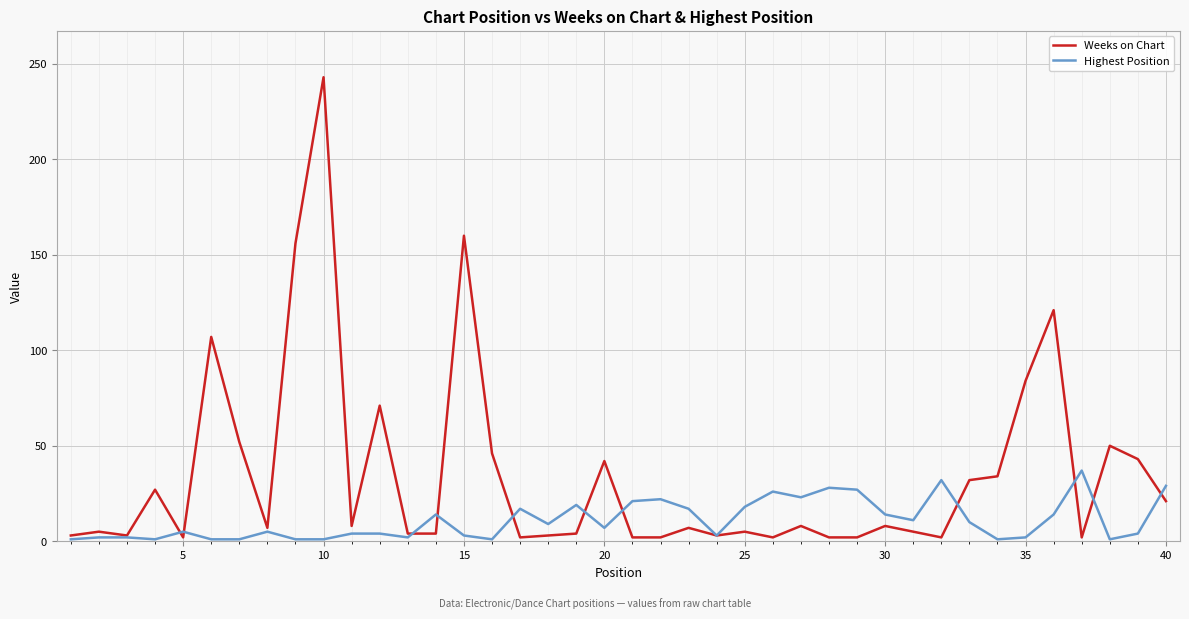

What is the maximum value shown in the chart?

243